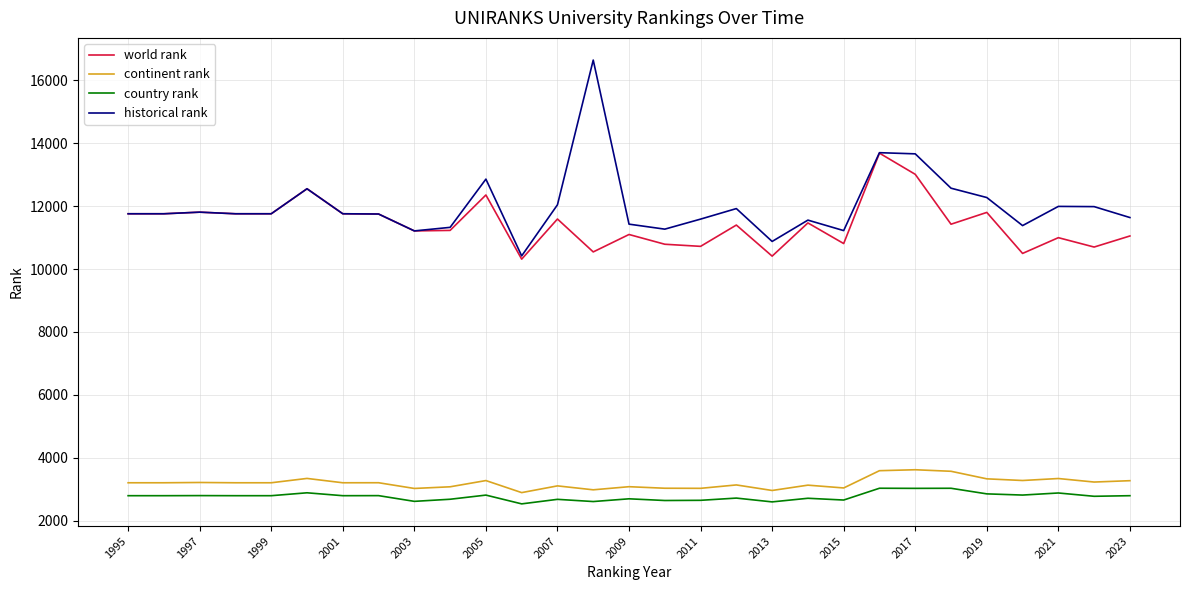

Count the number of categories in the chart.

29